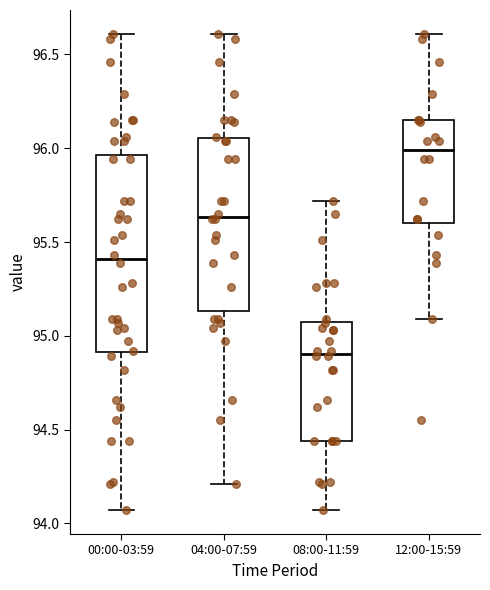

Reading left to right, read every box against the y-axis: the position of its median line, the range the box covers, and the ends of its whiskers. The values are not printed on the chart, so give them approximately, as read against the axis.

00:00-03:59: median 95.40, box 94.90 to 95.95, whiskers 94.05 to 96.60
04:00-07:59: median 95.65, box 95.15 to 96.05, whiskers 94.20 to 96.60
08:00-11:59: median 94.90, box 94.45 to 95.10, whiskers 94.05 to 95.70
12:00-15:59: median 96.00, box 95.60 to 96.15, whiskers 95.10 to 96.60